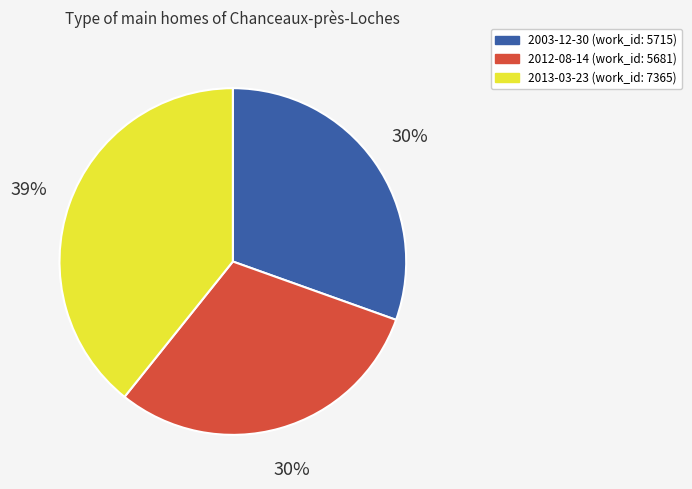

To the nearest percent, what is the combined percentage of 2003-12-30 and 2012-08-14?

61%